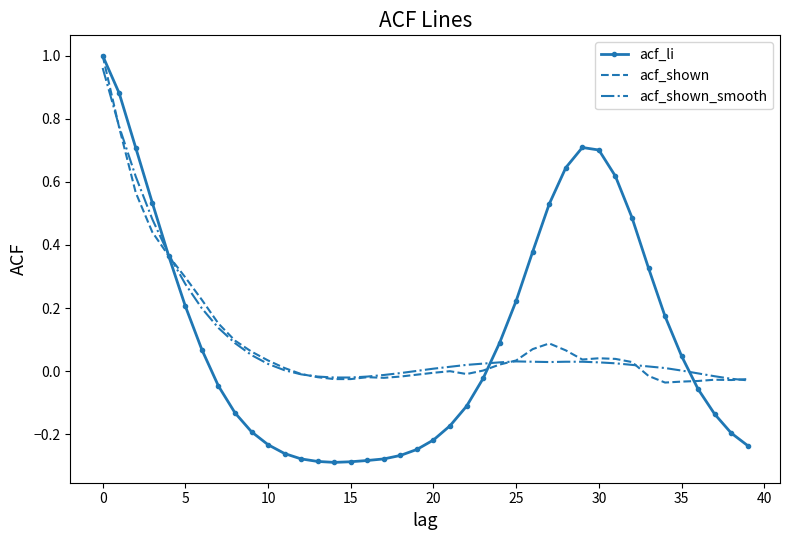

Which series has the widest spread of values?

acf_li